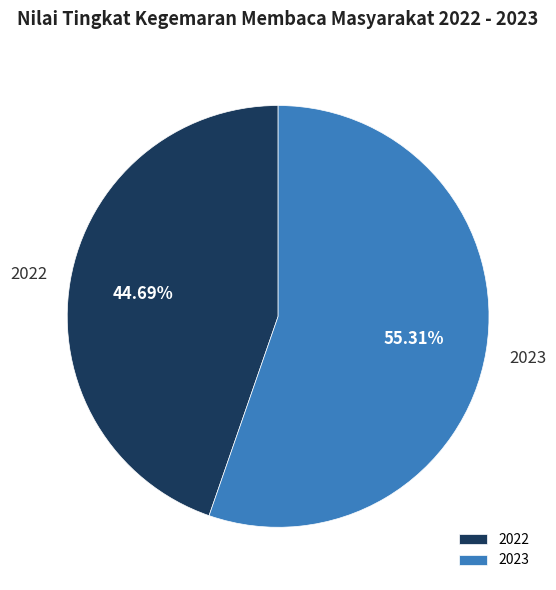

To the nearest percent, what is the difference between the 2022 and 2023 slice percentages?

11%